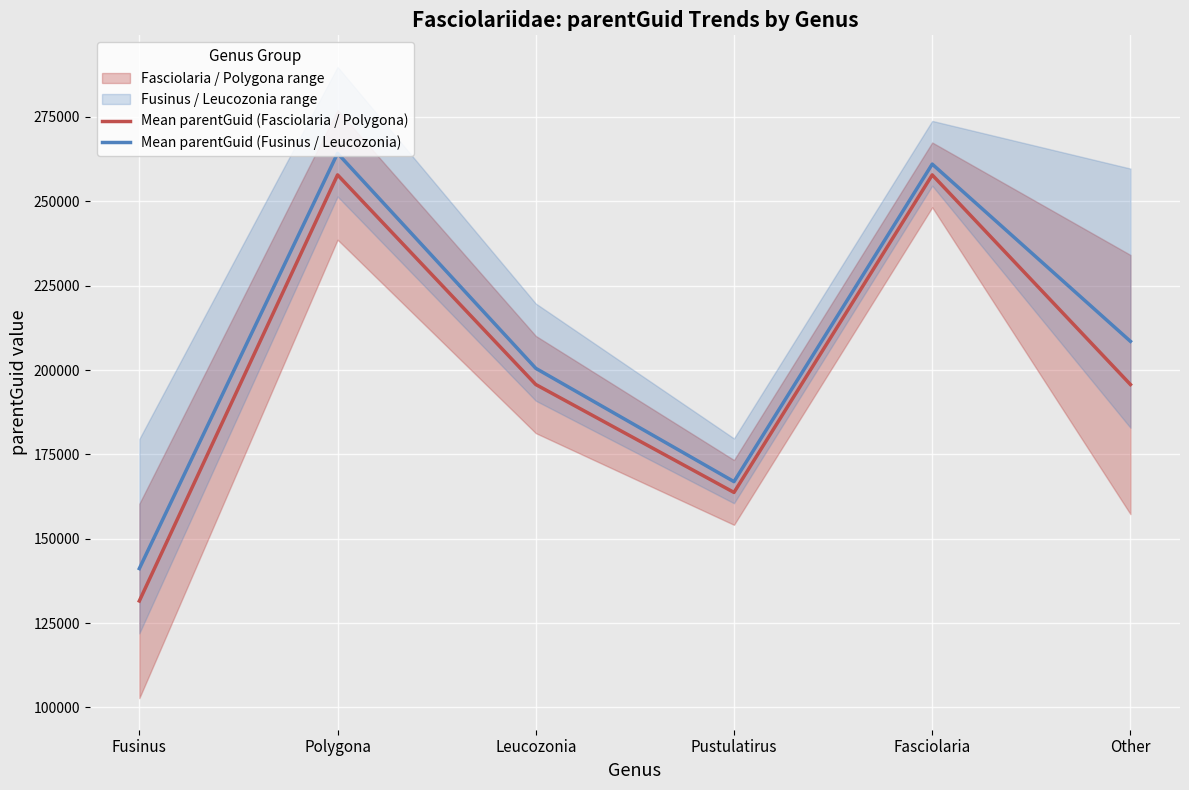

The Mean parentGuid (Fasciolaria / Polygona) series shows 344821 at Leucozonia. True or false?

False